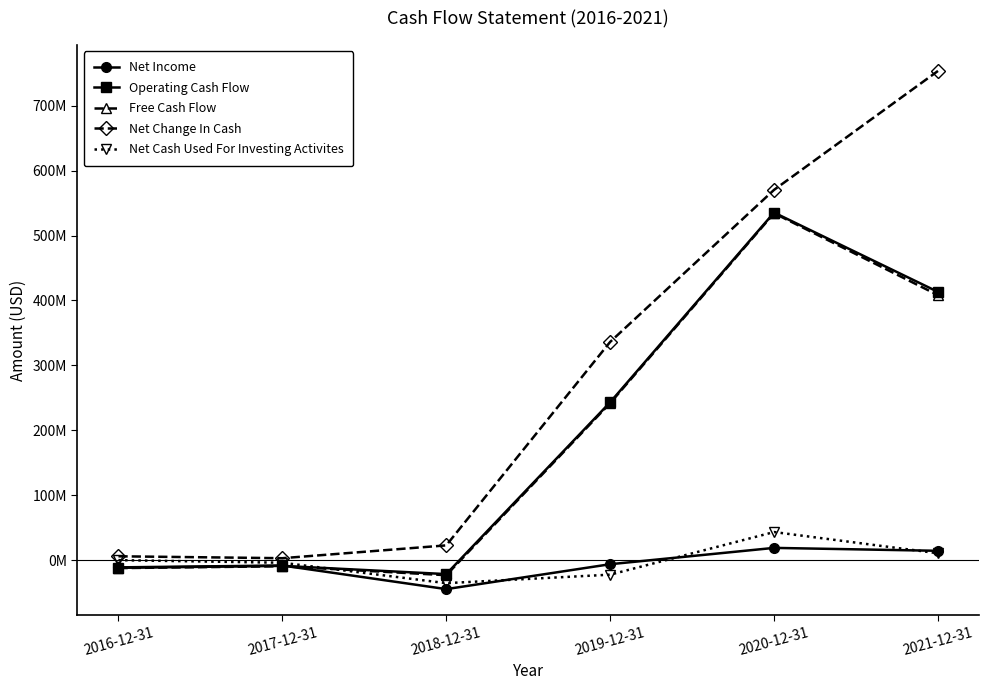

How many interior local valleys does the Net Change In Cash series have?

1